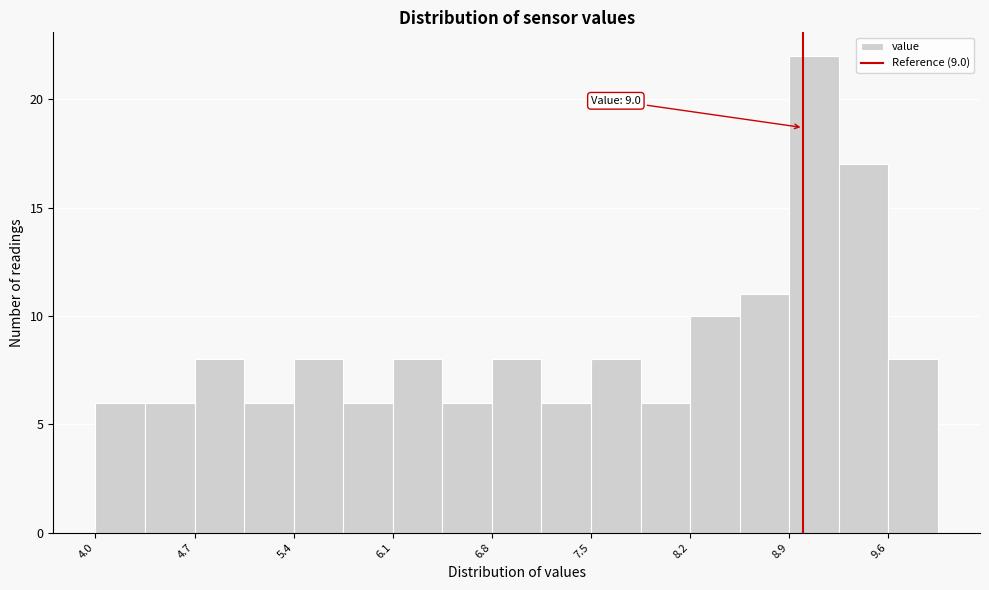

Read against the x-axis, roughly where is the centre of the tallest bar?

9.1